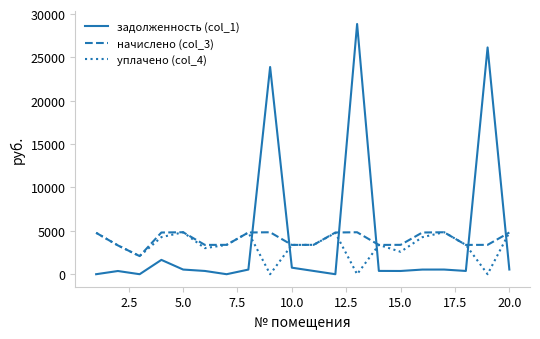

What is the maximum value for задолженность (col_1)?

28855.0